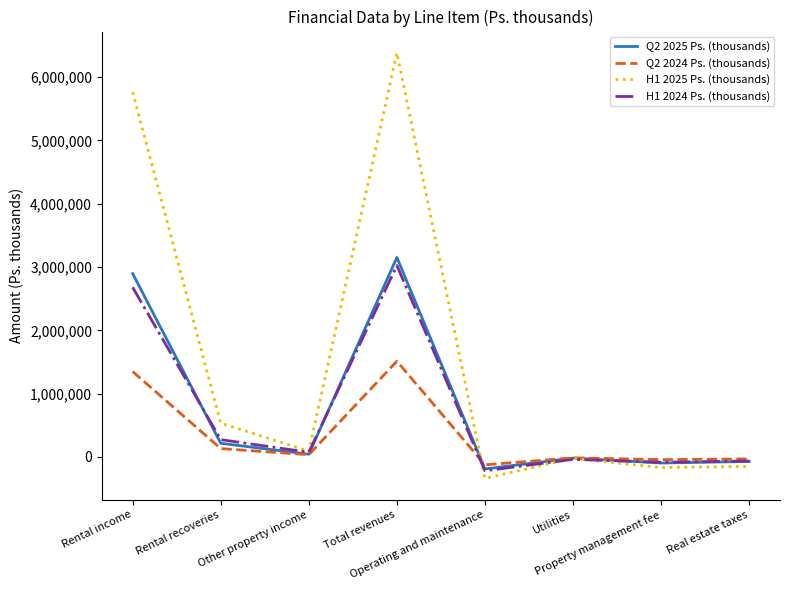

Is the value of Q2 2024 Ps. (thousands) at Rental recoveries greater than the value of Q2 2025 Ps. (thousands) at Rental income?

No